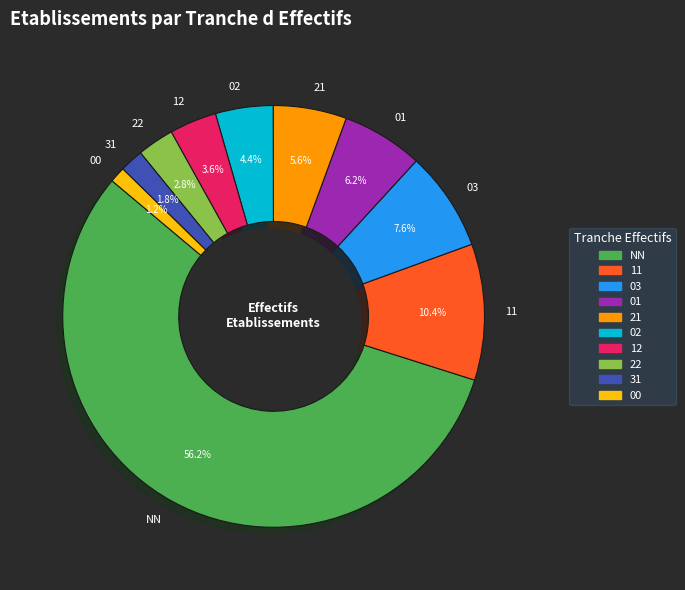

Which slice is the largest?

NN